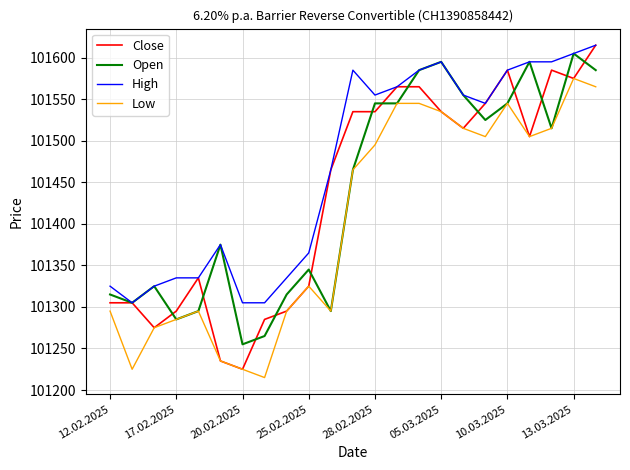

True or false: High and Low intersect in this chart.

False